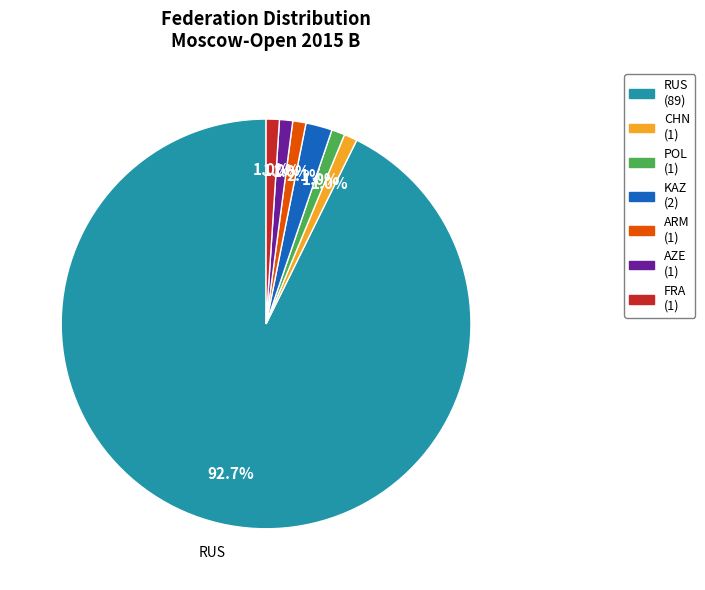

Count the number of slices in the pie.

7